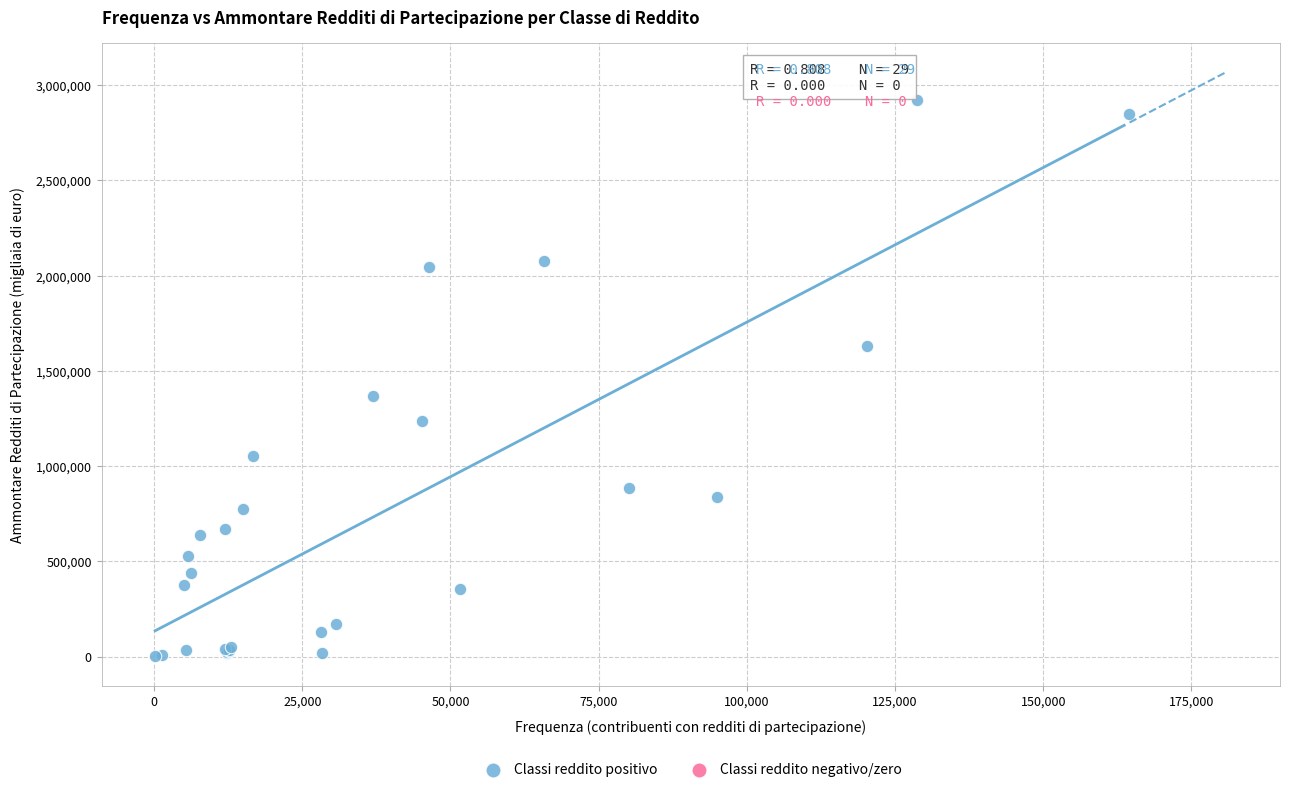

What Y value in the scatter plot is closest to 1462466?

1365351